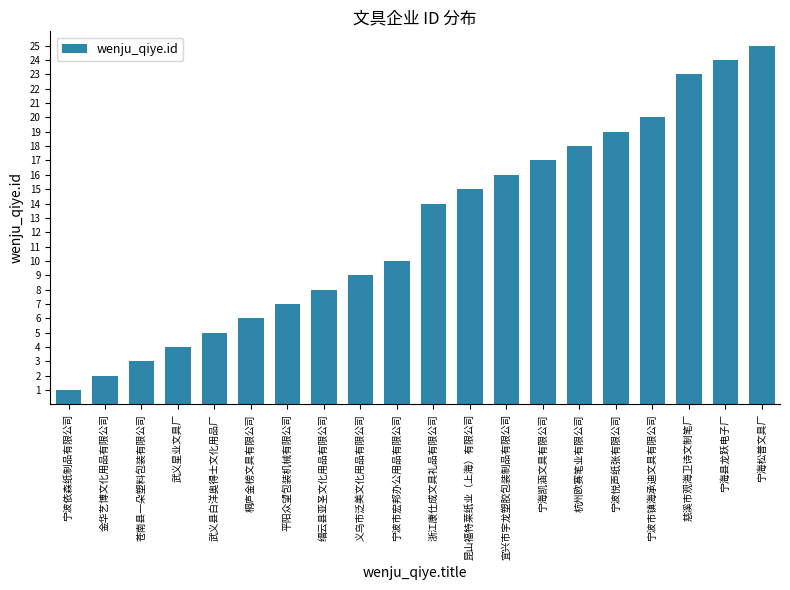

What is the sum of all values?

246